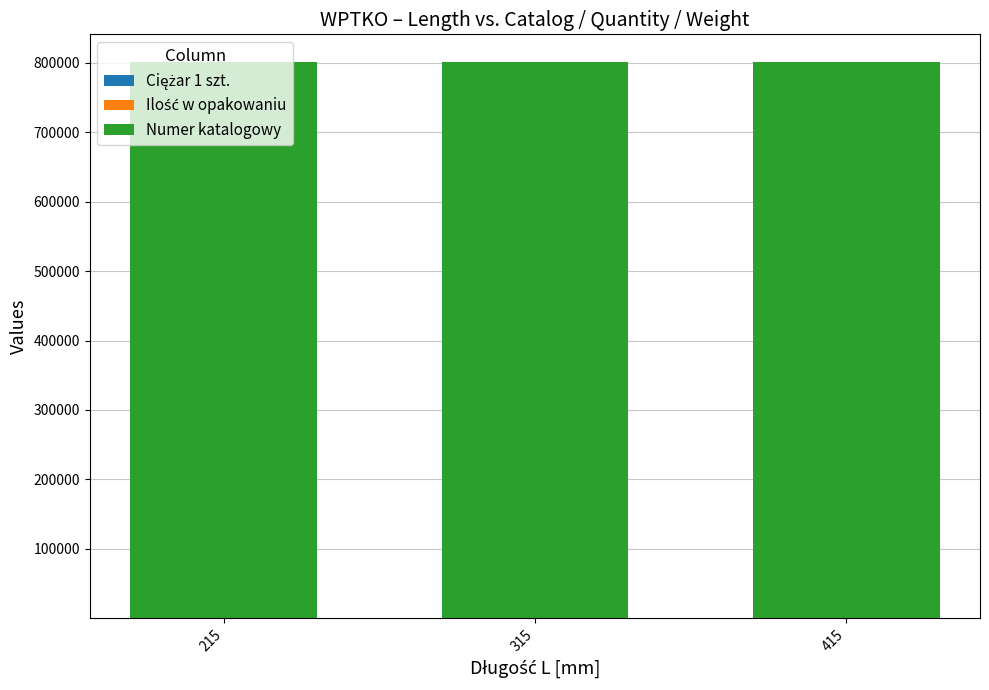

How many categories are shown in the chart?

3